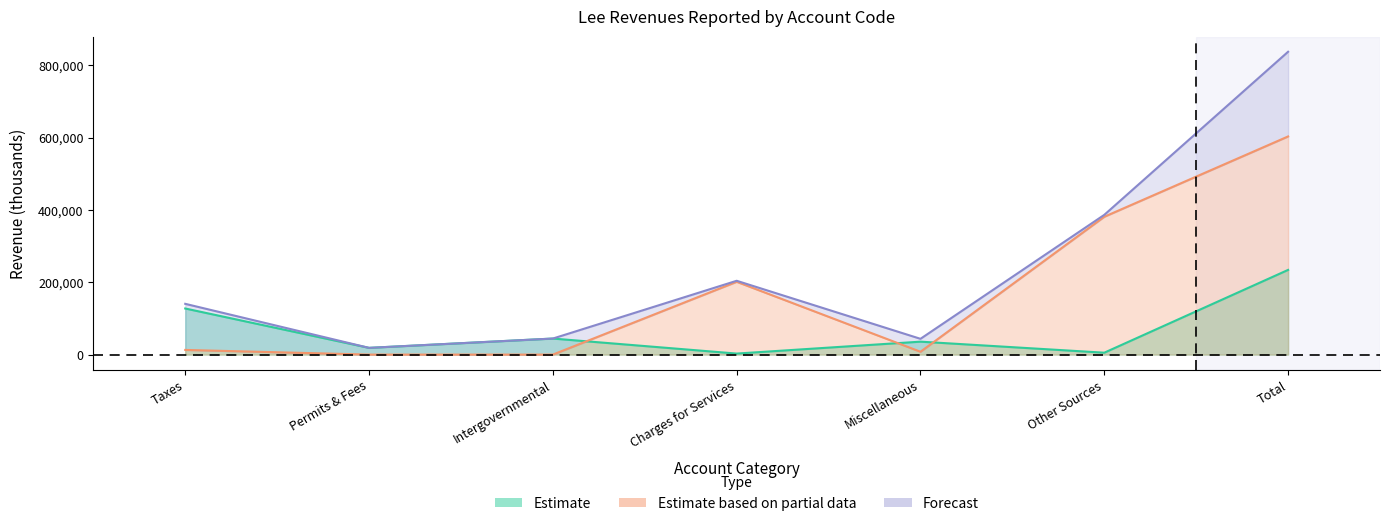

The value of Enterprise at Permits & Fees is -248394. True or false?

False